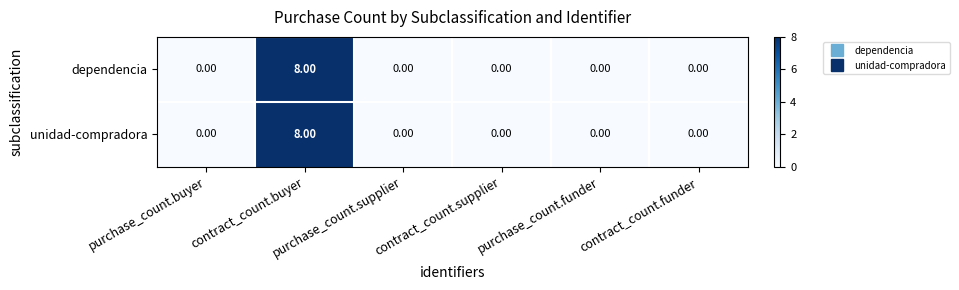

At which category is the sum across all series the highest?

contract_count.buyer